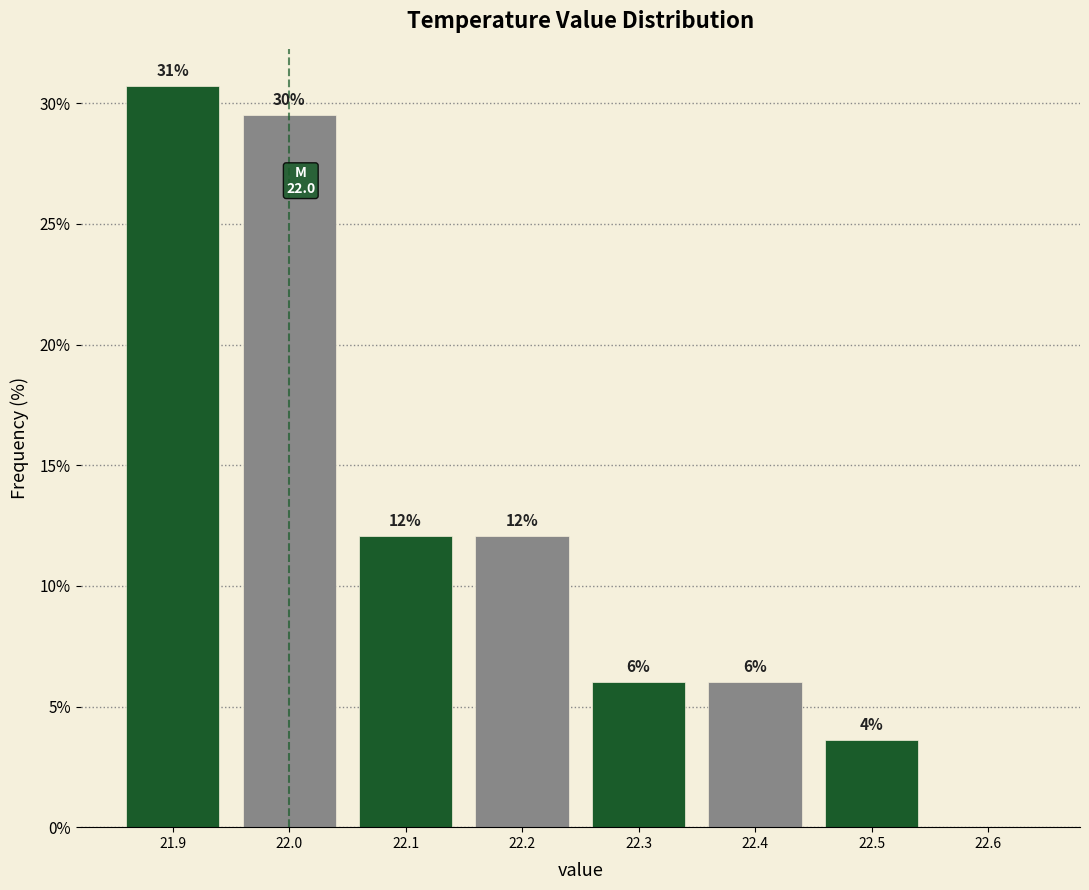

Which range on the x-axis has the tallest bar?

21.85 to 21.95